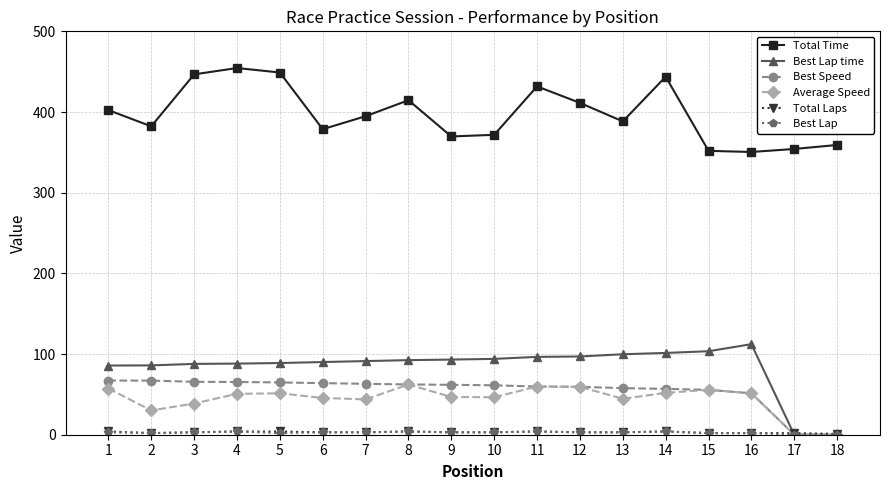

Is the value of Average Speed at 11 greater than the value of Total Time at 15?

No